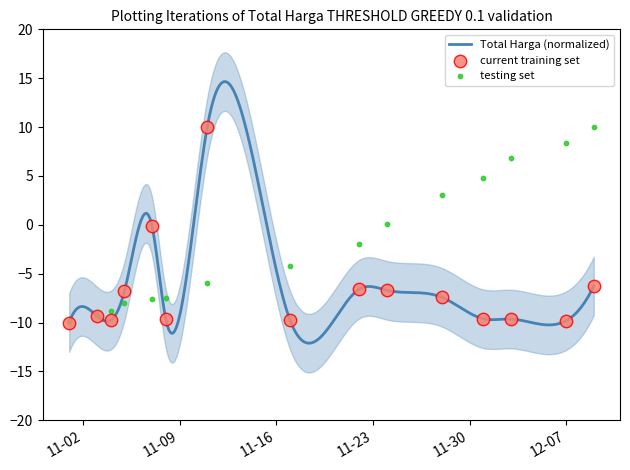

Which series reaches the minimum Y coordinate?

Total Harga